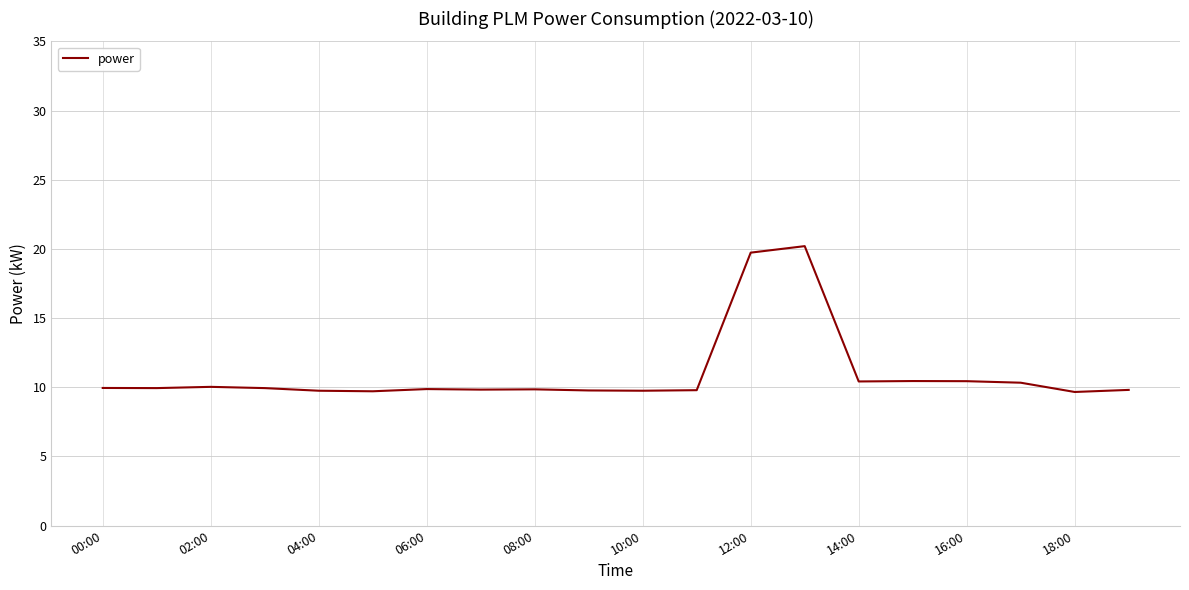

What is the minimum value shown in the chart?

9.7